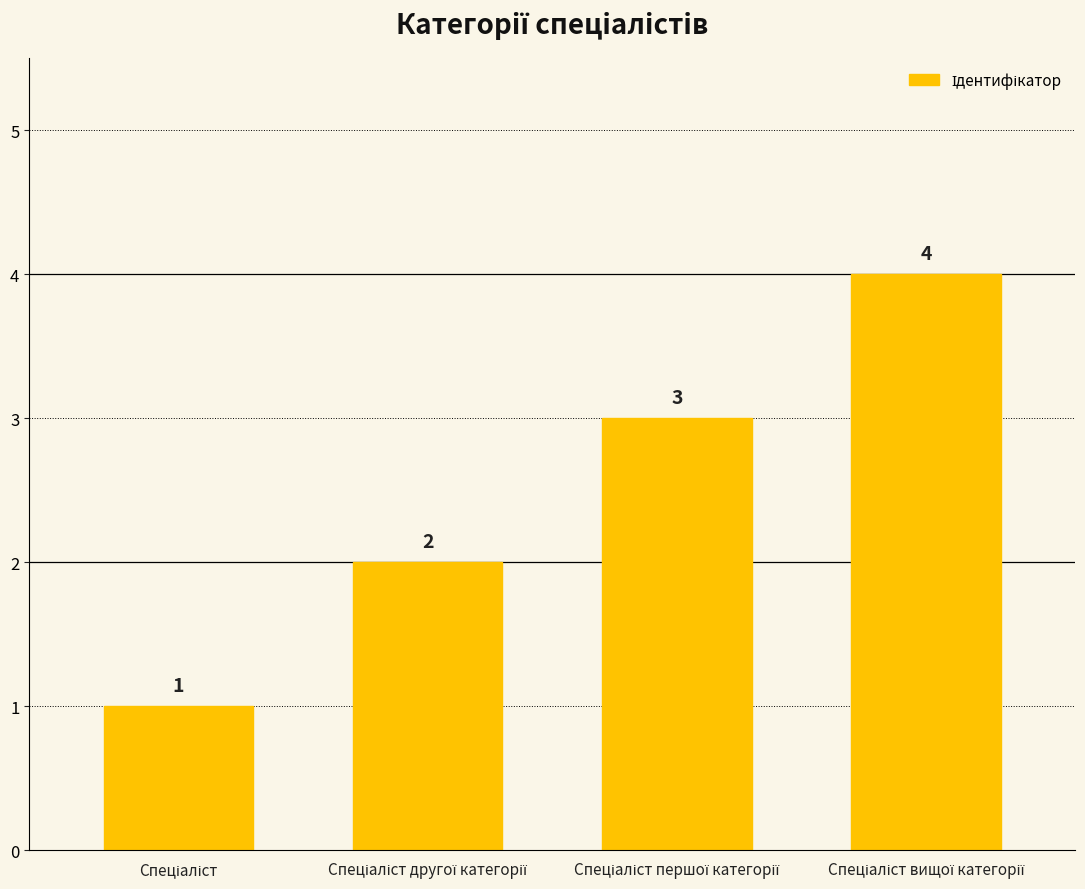

Does the chart contain stacked bars?

No